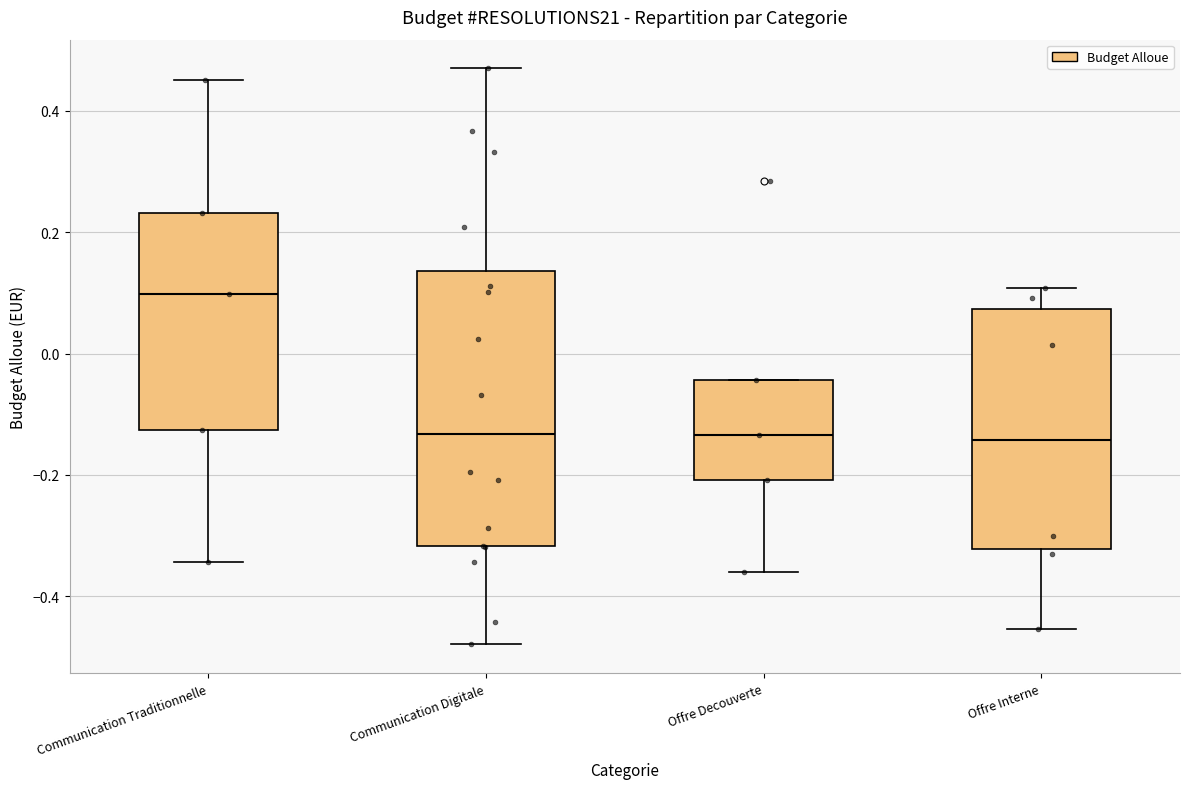

Reading left to right, transcribe this box plot: for each box, give where its median line is, the range the box spans, and where its two whiskers end, as read against the y-axis. The values are not printed on the chart, so give them approximately, as read against the axis.

Communication Traditionnelle: median 0.10, box -0.12 to 0.24, whiskers -0.34 to 0.46
Communication Digitale: median -0.14, box -0.32 to 0.14, whiskers -0.48 to 0.46
Offre Decouverte: median -0.14, box -0.20 to -0.04, whiskers -0.36 to -0.04
Offre Interne: median -0.14, box -0.32 to 0.08, whiskers -0.46 to 0.10